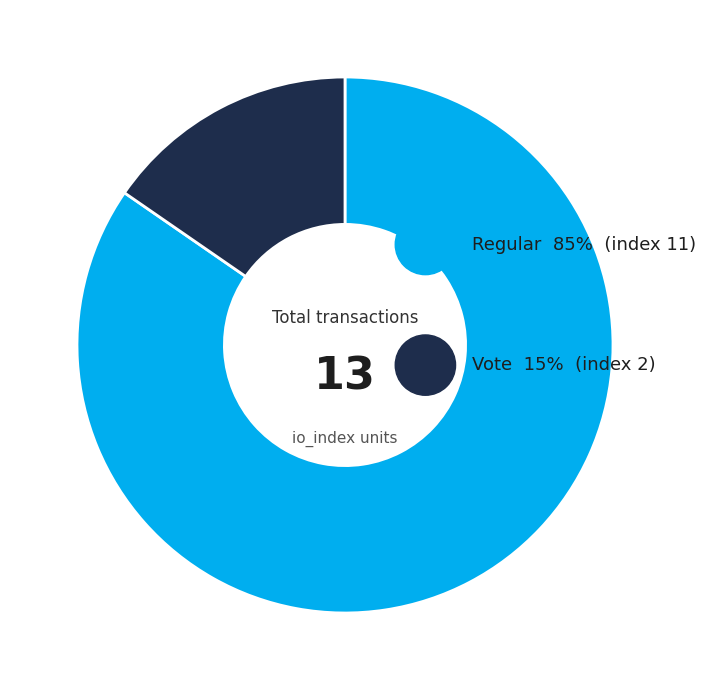

What is the largest slice in the pie chart?

tx_type: Regular (io_index=11)